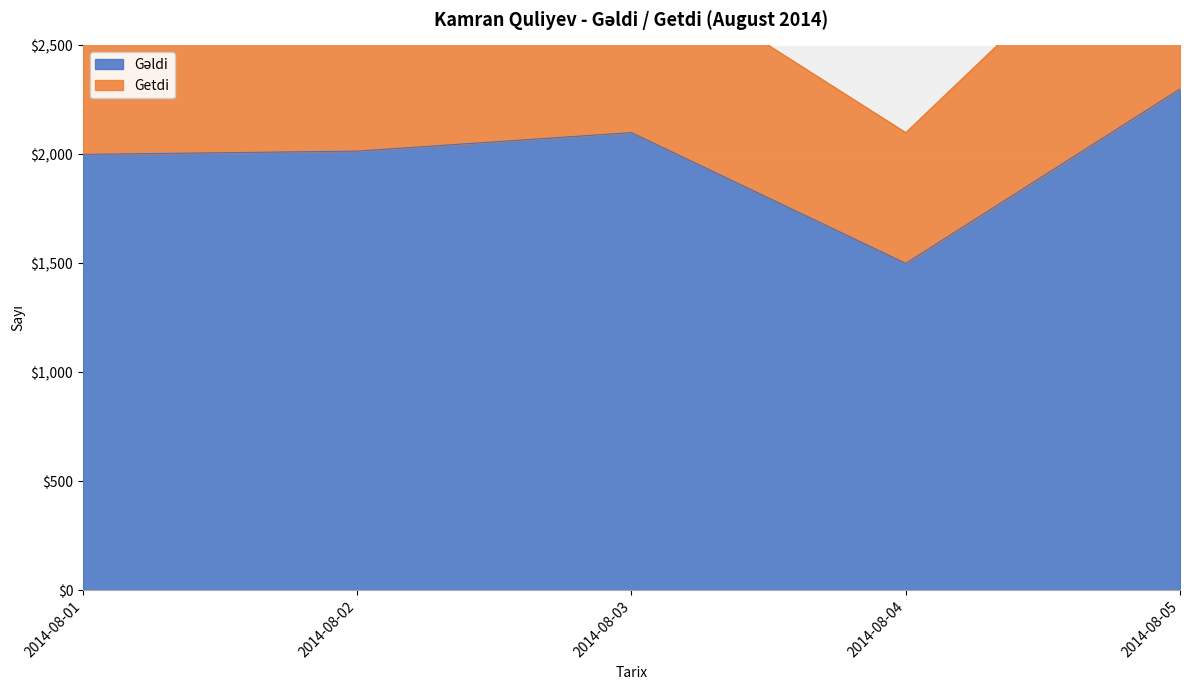

What is the value of the 4th point from the left?

1500